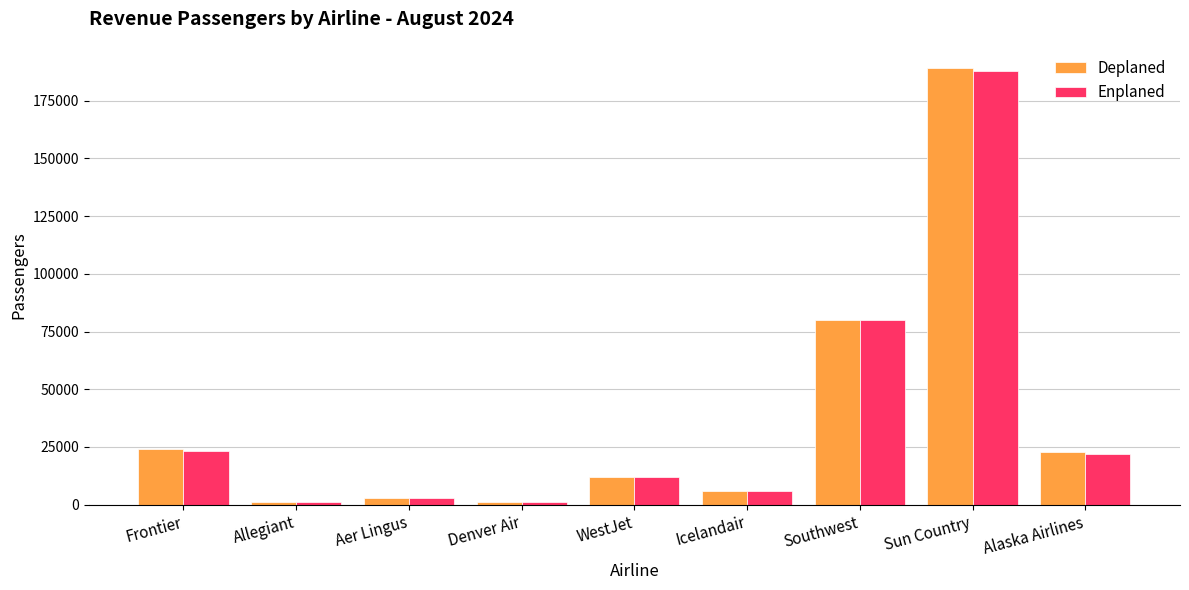

The Enplaned series shows 2721 at Aer Lingus. True or false?

True